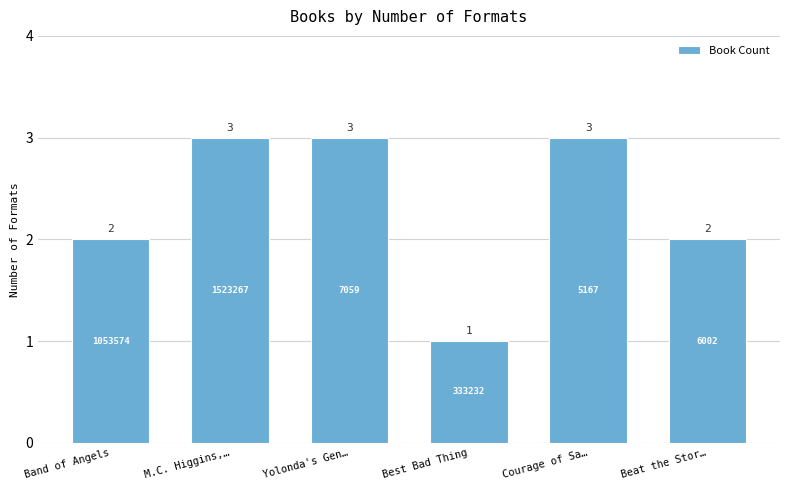

What is the value of the 5th bar from the left?

3